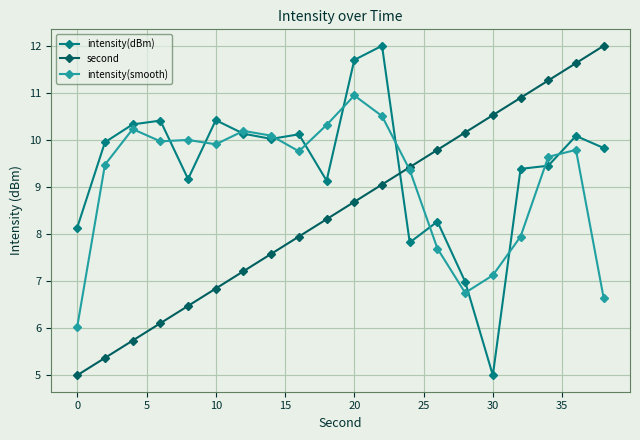

What is the lowest value of the intensity(smooth) series?

6.0